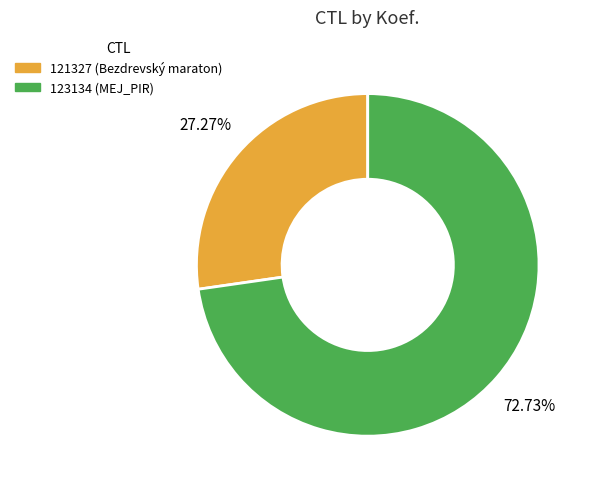

Which category accounts for the majority?

123134